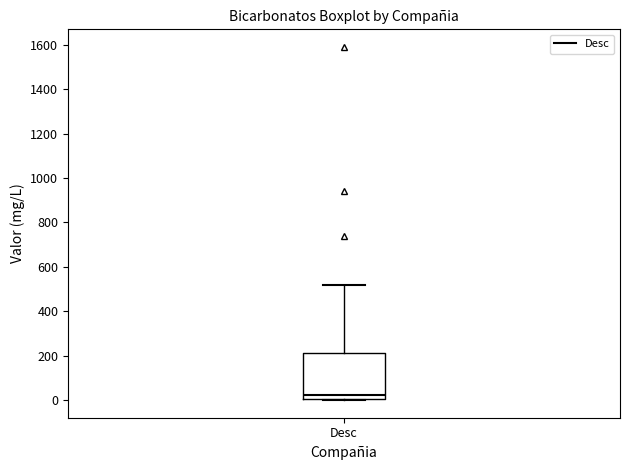

Where does the median line of the box for Desc sit on the y-axis? The values are not printed on the chart, so give them approximately, as read against the axis.

20